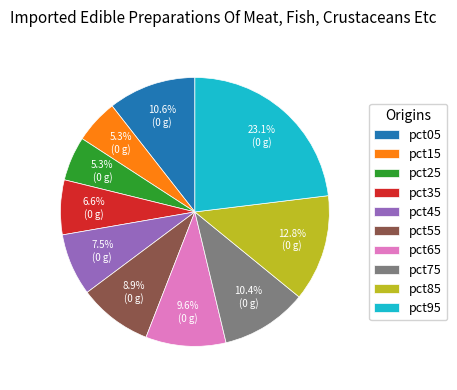

What portion of the pie excludes pct35?

93.4%